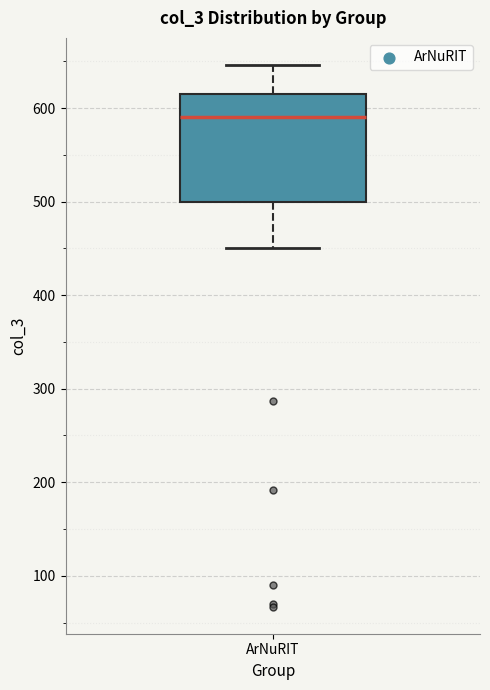

Where is the lower edge of the box for ArNuRIT on the y-axis? The values are not printed on the chart, so give them approximately, as read against the axis.

500